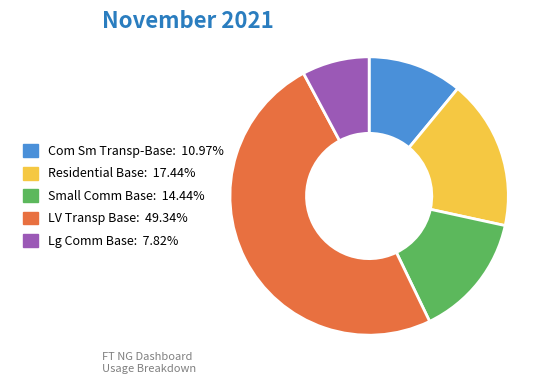

How many segments does this pie chart have?

5